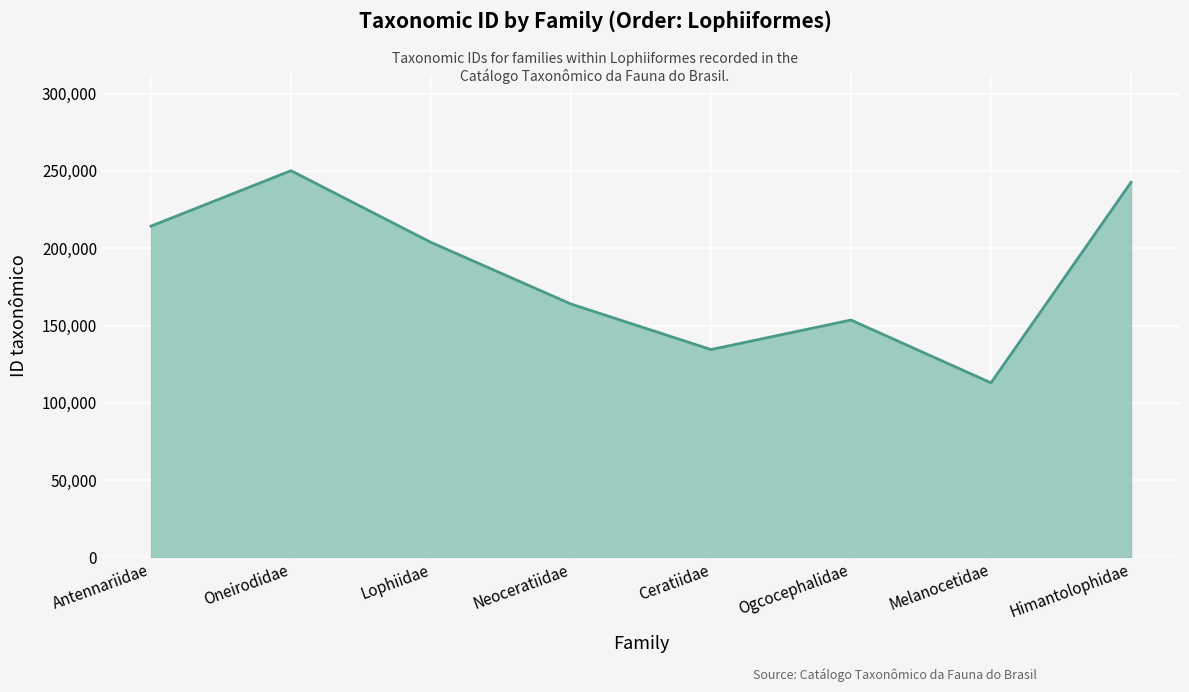

True or false: the data shows 134462 at Ceratiidae.

True